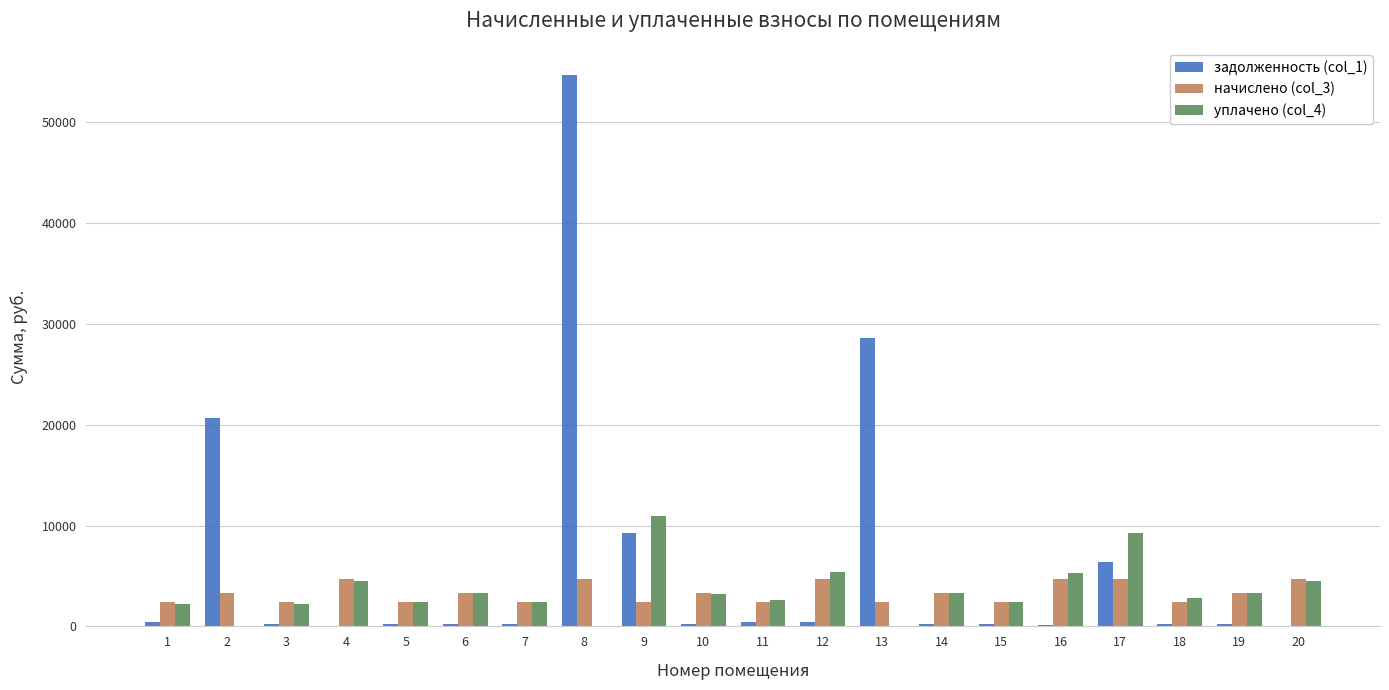

What is the highest value of the уплачено (col_4) series?

10958.7